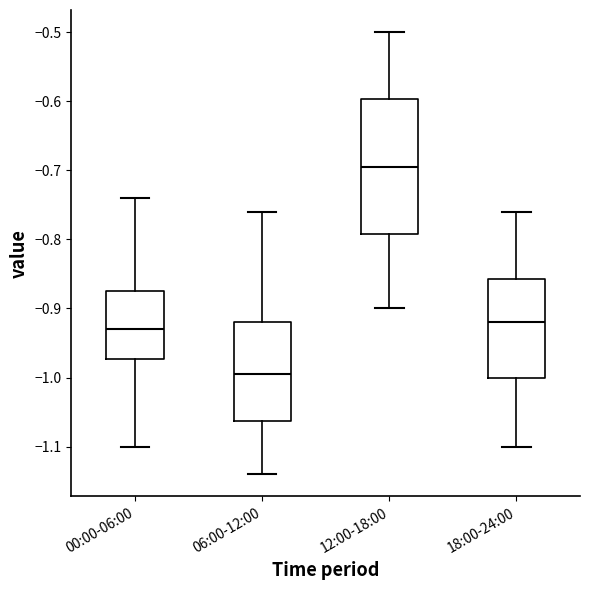

Reading left to right, transcribe this box plot: for each box, give where its median line is, the range the box spans, and where its two whiskers end, as read against the y-axis. The values are not printed on the chart, so give them approximately, as read against the axis.

00:00-06:00: median -0.93, box -0.97 to -0.87, whiskers -1.10 to -0.74
06:00-12:00: median -0.99, box -1.06 to -0.92, whiskers -1.14 to -0.76
12:00-18:00: median -0.69, box -0.79 to -0.60, whiskers -0.90 to -0.50
18:00-24:00: median -0.92, box -1.00 to -0.86, whiskers -1.10 to -0.76